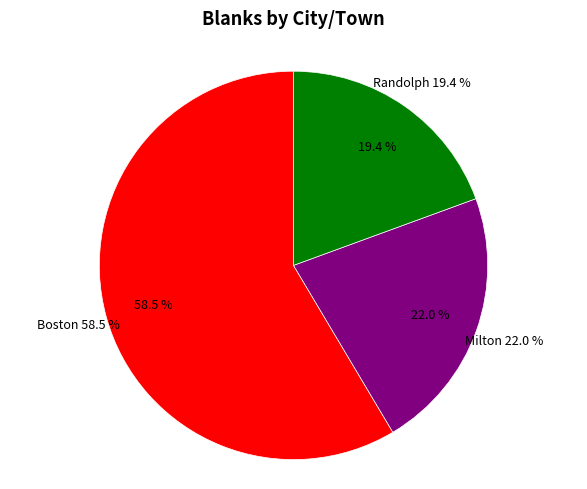

Rank the categories by value from highest to lowest.

Boston, Milton, Randolph